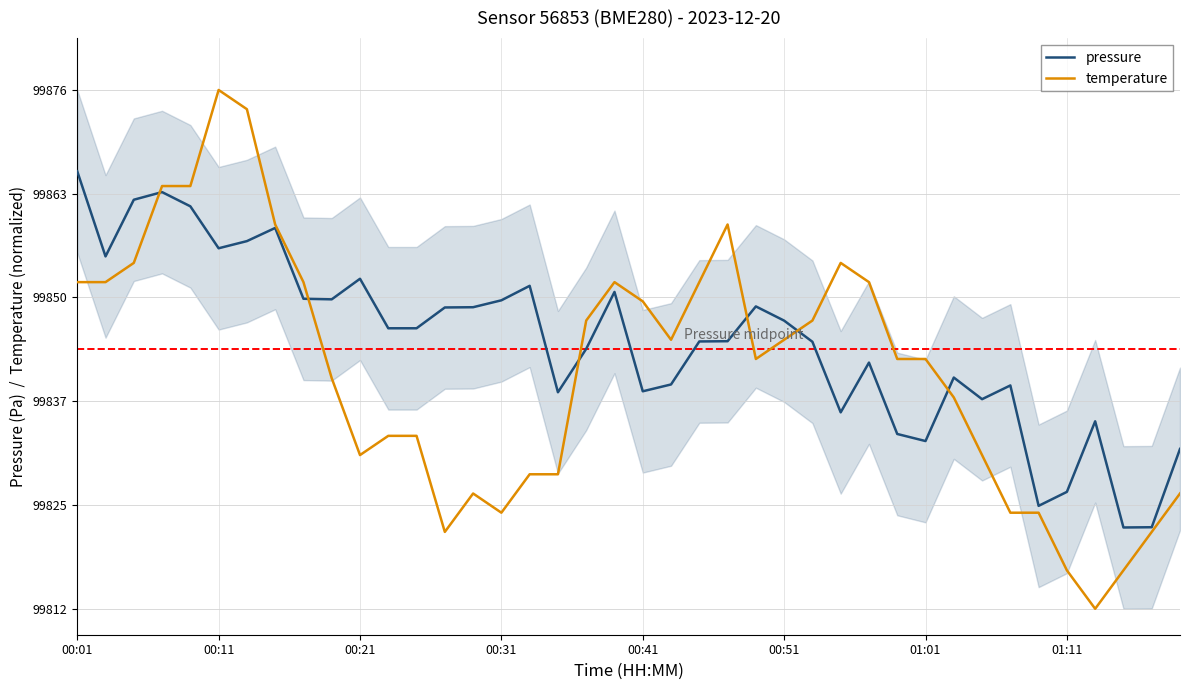

In temperature, how many points are lower than both neighbors (excluding endpoints)?

6